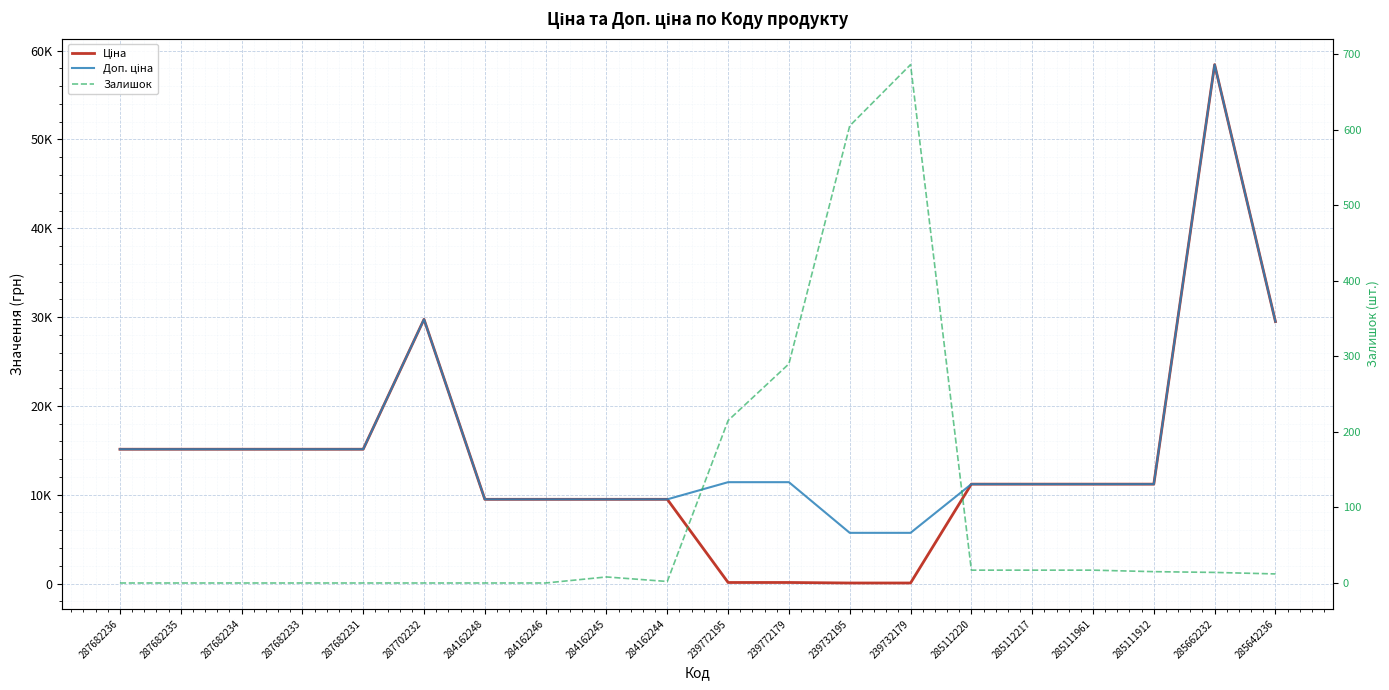

The Залишок series shows 0.0 at 287702232. True or false?

True